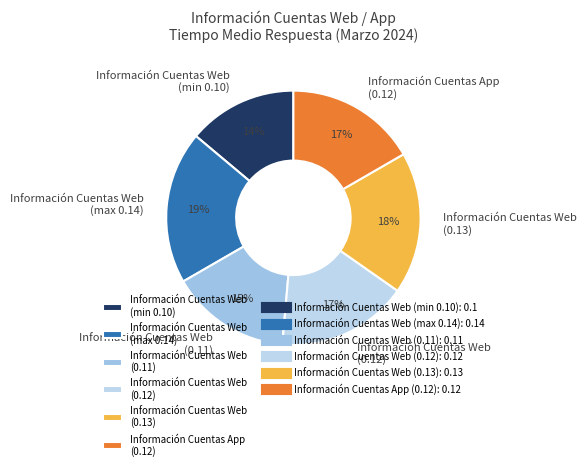

How many segments does this pie chart have?

6